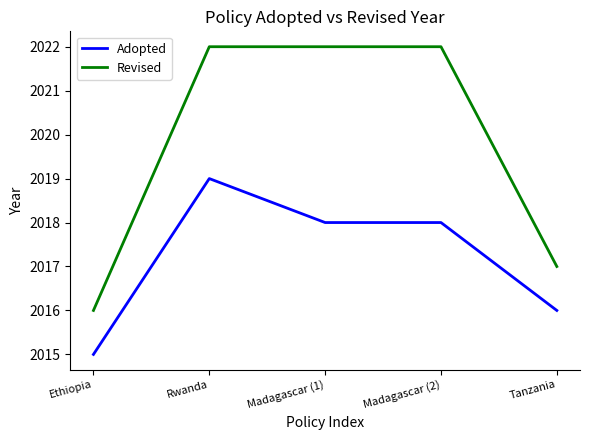

List the series in order of their peak value, highest first.

Revised, Adopted